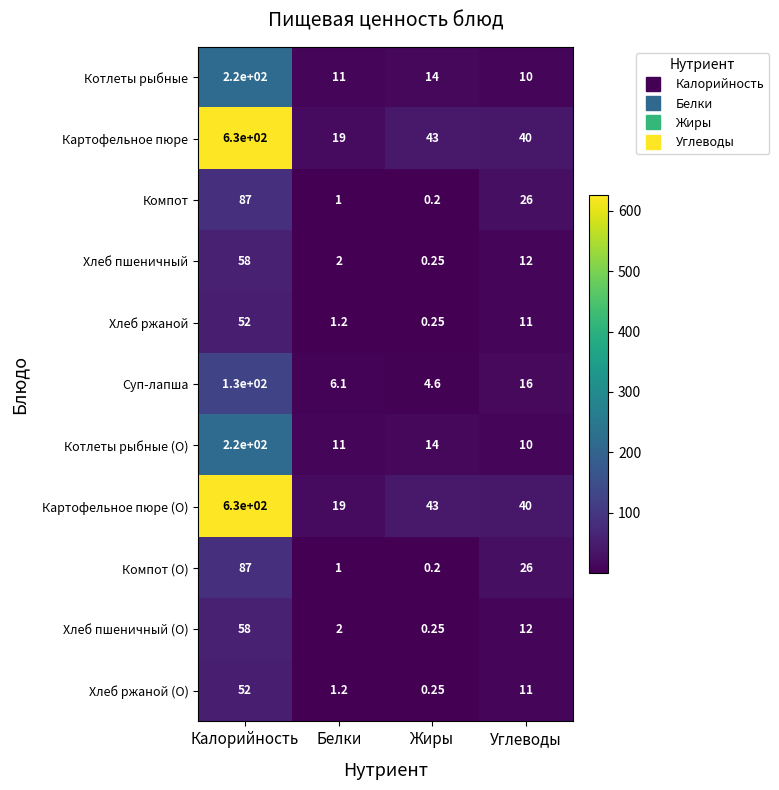

What is the difference between the highest and lowest values at Углеводы?

30.0